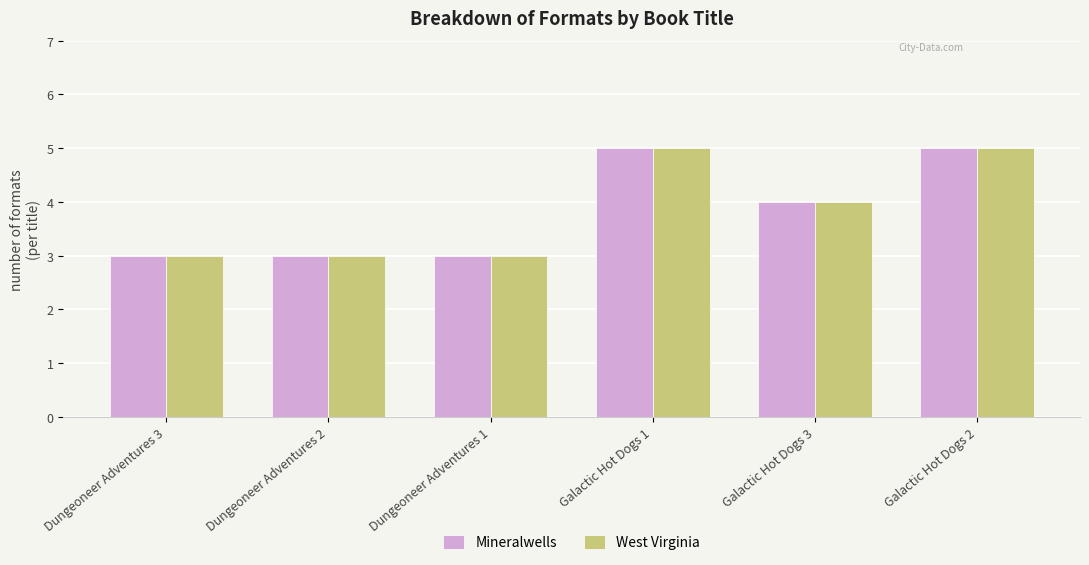

How many groups of bars are there?

6